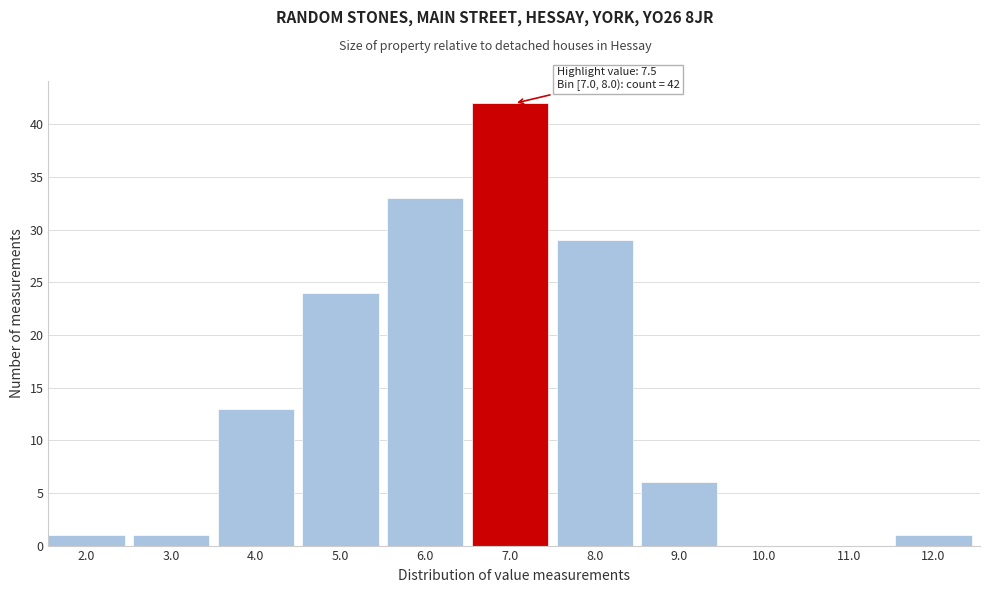

Reading left to right, extract all data points from this chart.

2.0=1	3.0=1	4.0=13	5.0=24	6.0=33	7.0=42	8.0=29	9.0=6	10.0=0	11.0=0	12.0=1